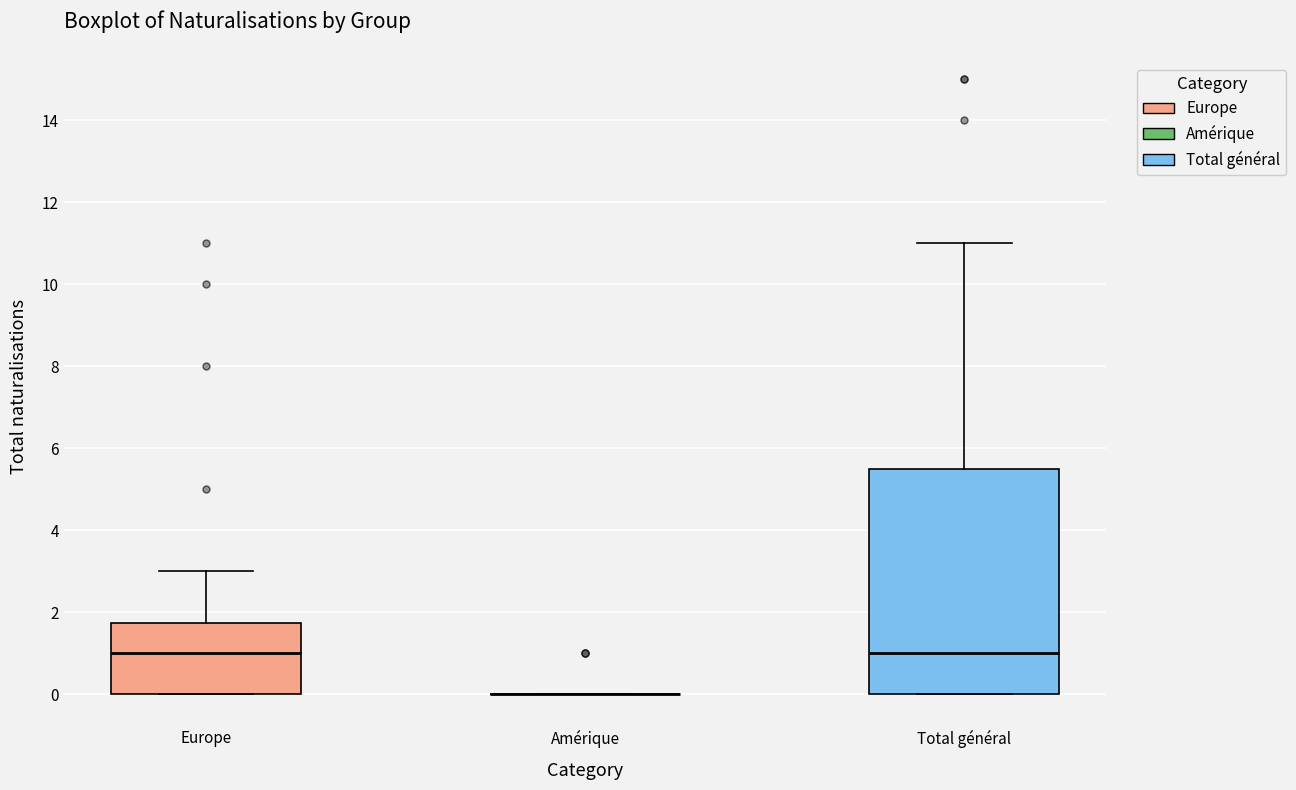

Reading left to right, transcribe this box plot: for each box, give where its median line is, the range the box spans, and where its two whiskers end, as read against the y-axis. The values are not printed on the chart, so give them approximately, as read against the axis.

Europe: median 1.0, box 0.0 to 1.8, whiskers 0.0 to 3.0
Amérique: box collapsed to a line at 0.0, whiskers 0.0 to 0.0
Total général: median 1.0, box 0.0 to 5.6, whiskers 0.0 to 11.0